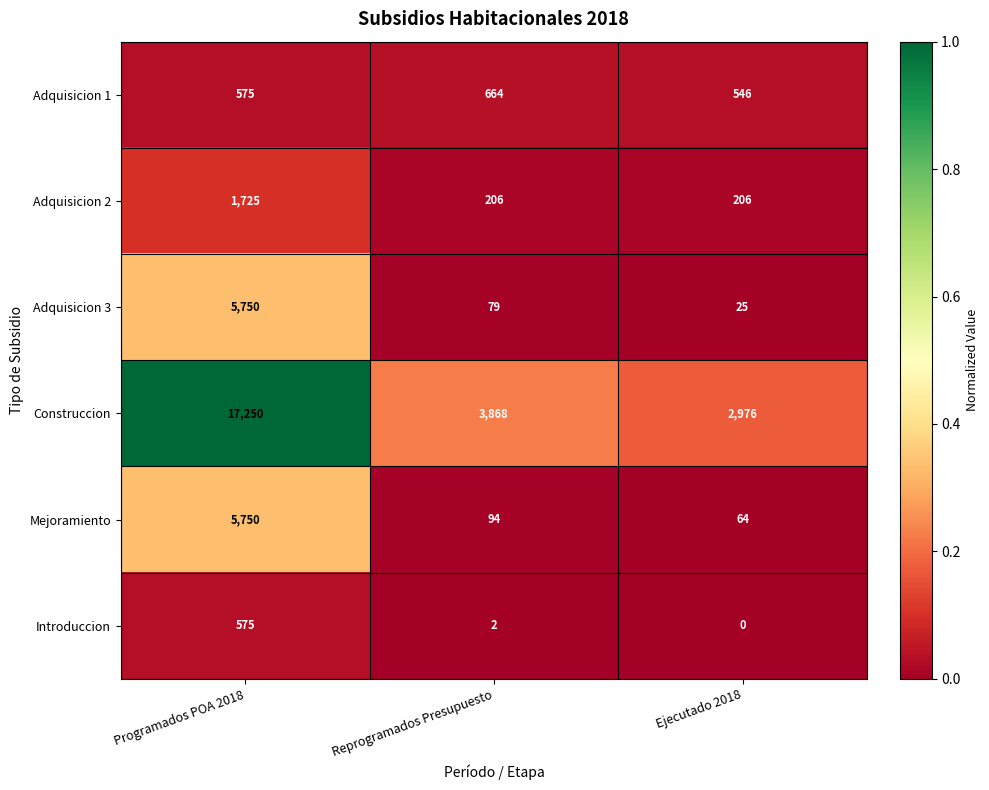

List the labels in order of Introduccion value, largest first.

Programados POA 2018, Reprogramados Presupuesto, Ejecutado 2018